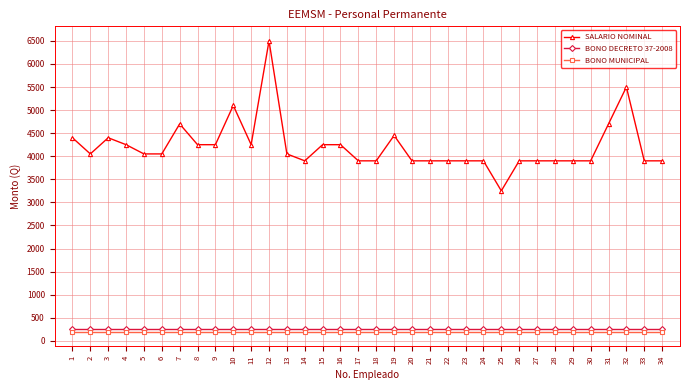

Reading right to left, what are all the values shown in this chart?

SALARIO NOMINAL: 34=3900	33=3900	32=5500	31=4700	30=3900	29=3900	28=3900	27=3900	26=3900	25=3250	24=3900	23=3900	22=3900	21=3900	20=3900	19=4450	18=3900	17=3900	16=4250	15=4250	14=3900	13=4050	12=6500	11=4250	10=5100	9=4250	8=4250	7=4700	6=4050	5=4050	4=4250	3=4400	2=4050	1=4400
BONO DECRETO 37-2008: 34=250	33=250	32=250	31=250	30=250	29=250	28=250	27=250	26=250	25=250	24=250	23=250	22=250	21=250	20=250	19=250	18=250	17=250	16=250	15=250	14=250	13=250	12=250	11=250	10=250	9=250	8=250	7=250	6=250	5=250	4=250	3=250	2=250	1=250
BONO MUNICIPAL: 34=200	33=200	32=200	31=200	30=200	29=200	28=200	27=200	26=200	25=200	24=200	23=200	22=200	21=200	20=200	19=200	18=200	17=200	16=200	15=200	14=200	13=200	12=200	11=200	10=200	9=200	8=200	7=200	6=200	5=200	4=200	3=200	2=200	1=200